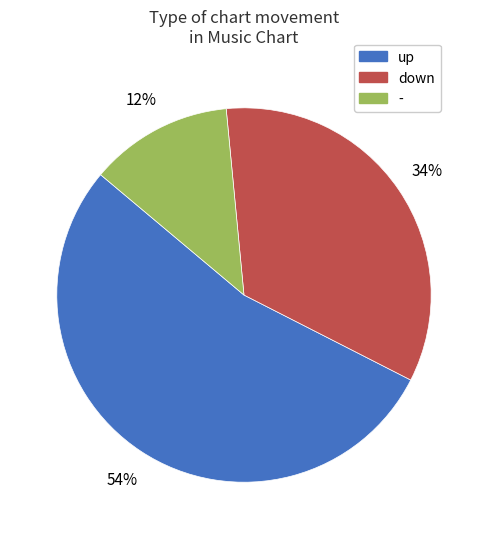

Does any single category account for the majority?

Yes